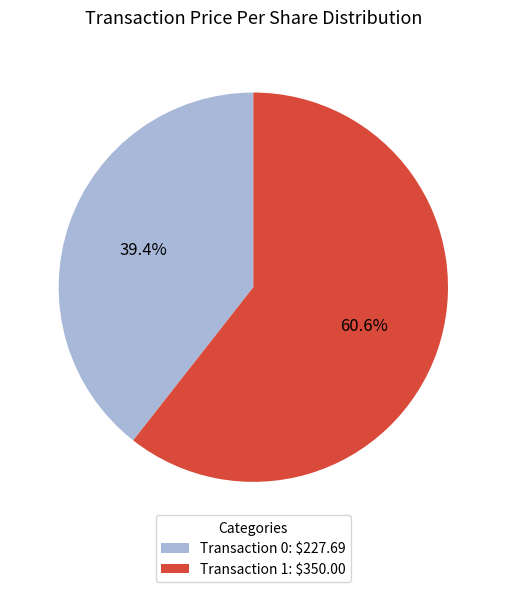

Which category has the smallest portion of the pie?

Transaction 0: $227.69